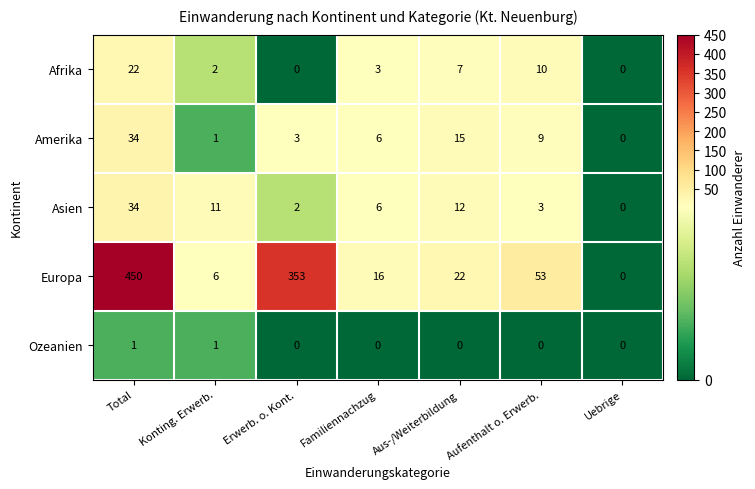

What is the greatest value displayed?

450